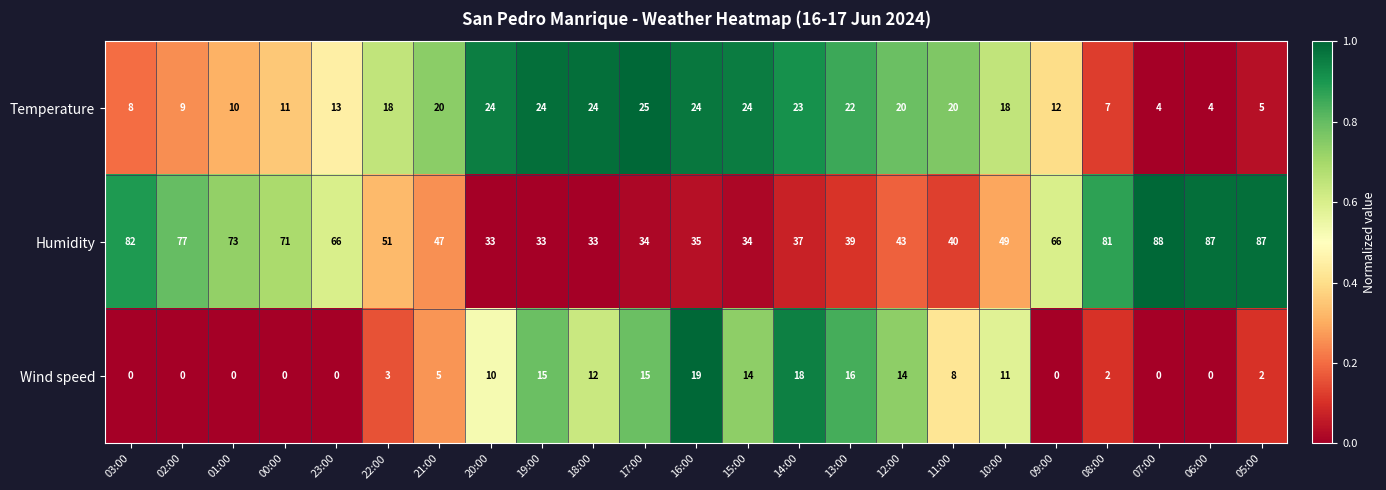

True or false: Wind speed has a value of 14 at 12:00.

True